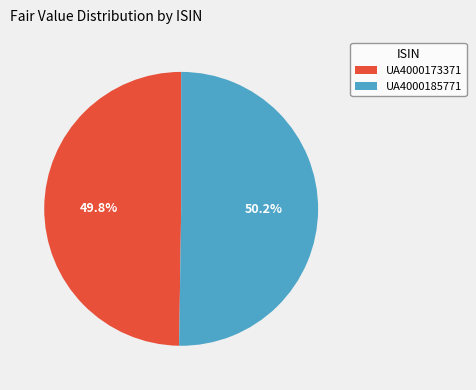

Count the number of slices in the pie.

2